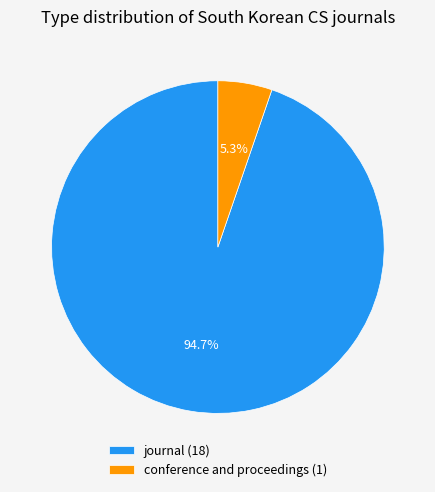

True or false: conference and proceedings accounts for 20% of the total.

False